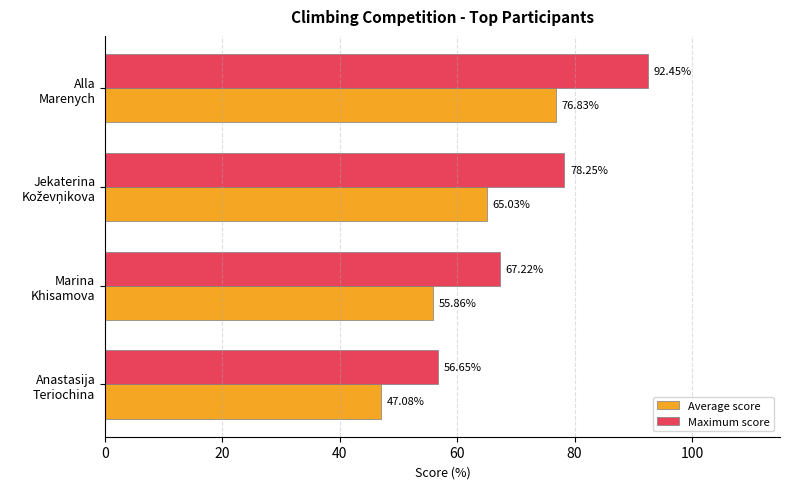

Which series has the largest total across all categories?

Maximum score